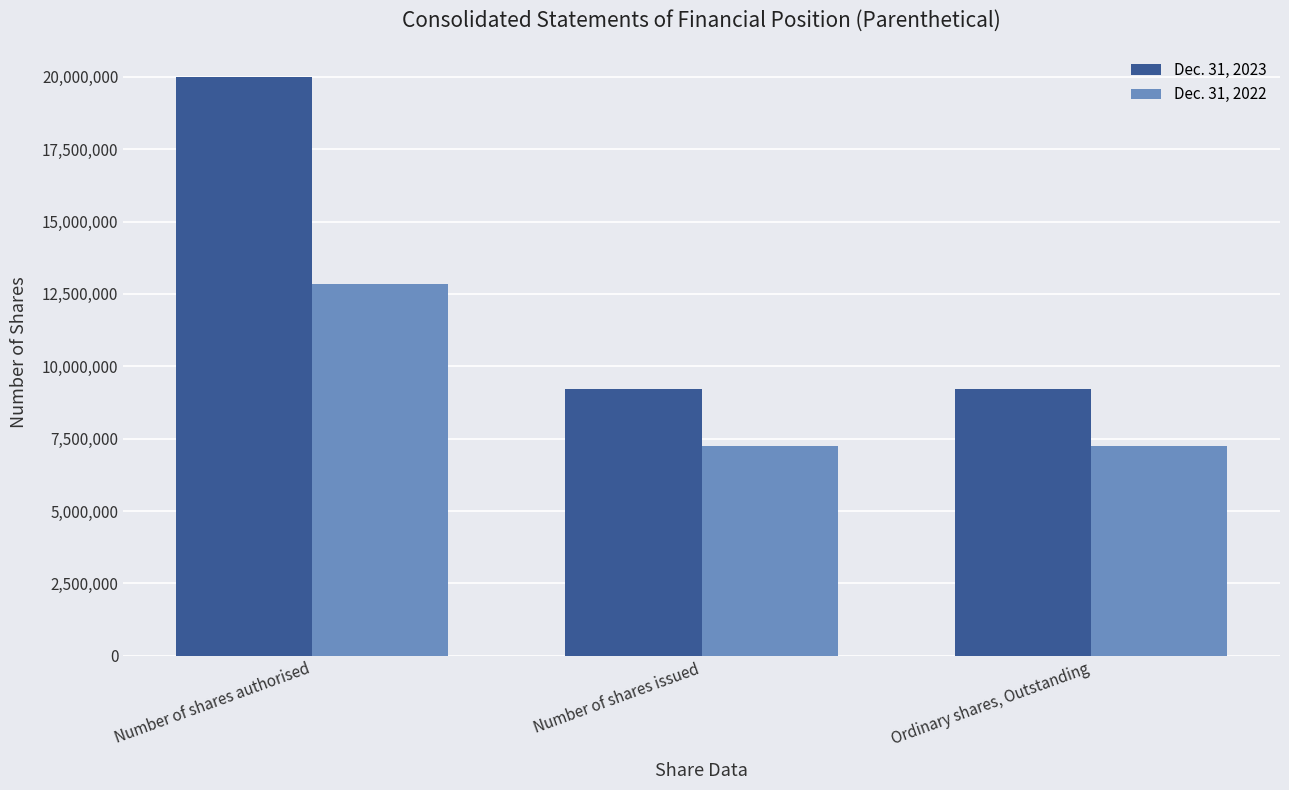

Rank the series at Number of shares authorised from highest to lowest value.

Dec. 31, 2023, Dec. 31, 2022